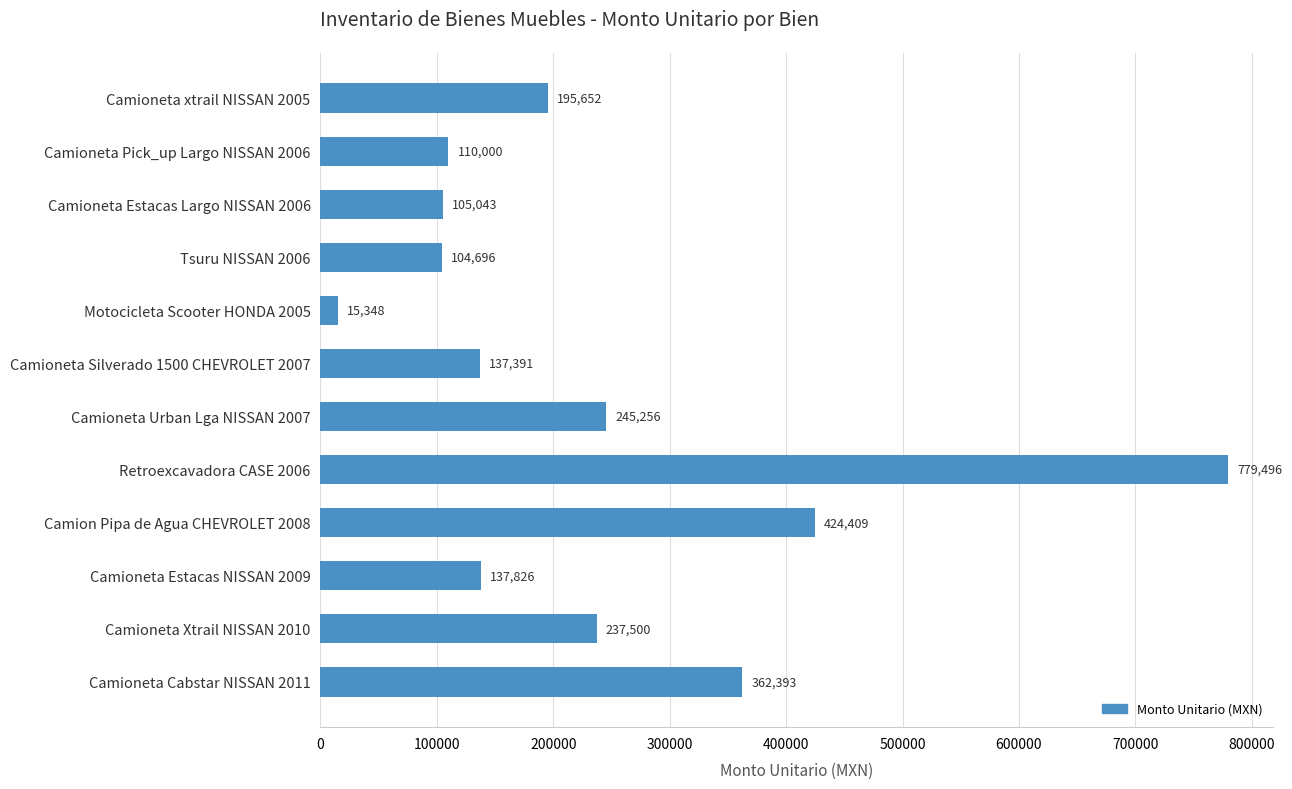

List the labels in order of value, largest first.

Retroexcavadora CASE 2006, Camion Pipa de Agua CHEVROLET 2008, Camioneta Cabstar NISSAN 2011, Camioneta Urban Lga NISSAN 2007, Camioneta Xtrail NISSAN 2010, Camioneta xtrail NISSAN 2005, Camioneta Estacas NISSAN 2009, Camioneta Silverado 1500 CHEVROLET 2007, Camioneta Pick_up Largo NISSAN 2006, Camioneta Estacas Largo NISSAN 2006, Tsuru NISSAN 2006, Motocicleta Scooter HONDA 2005